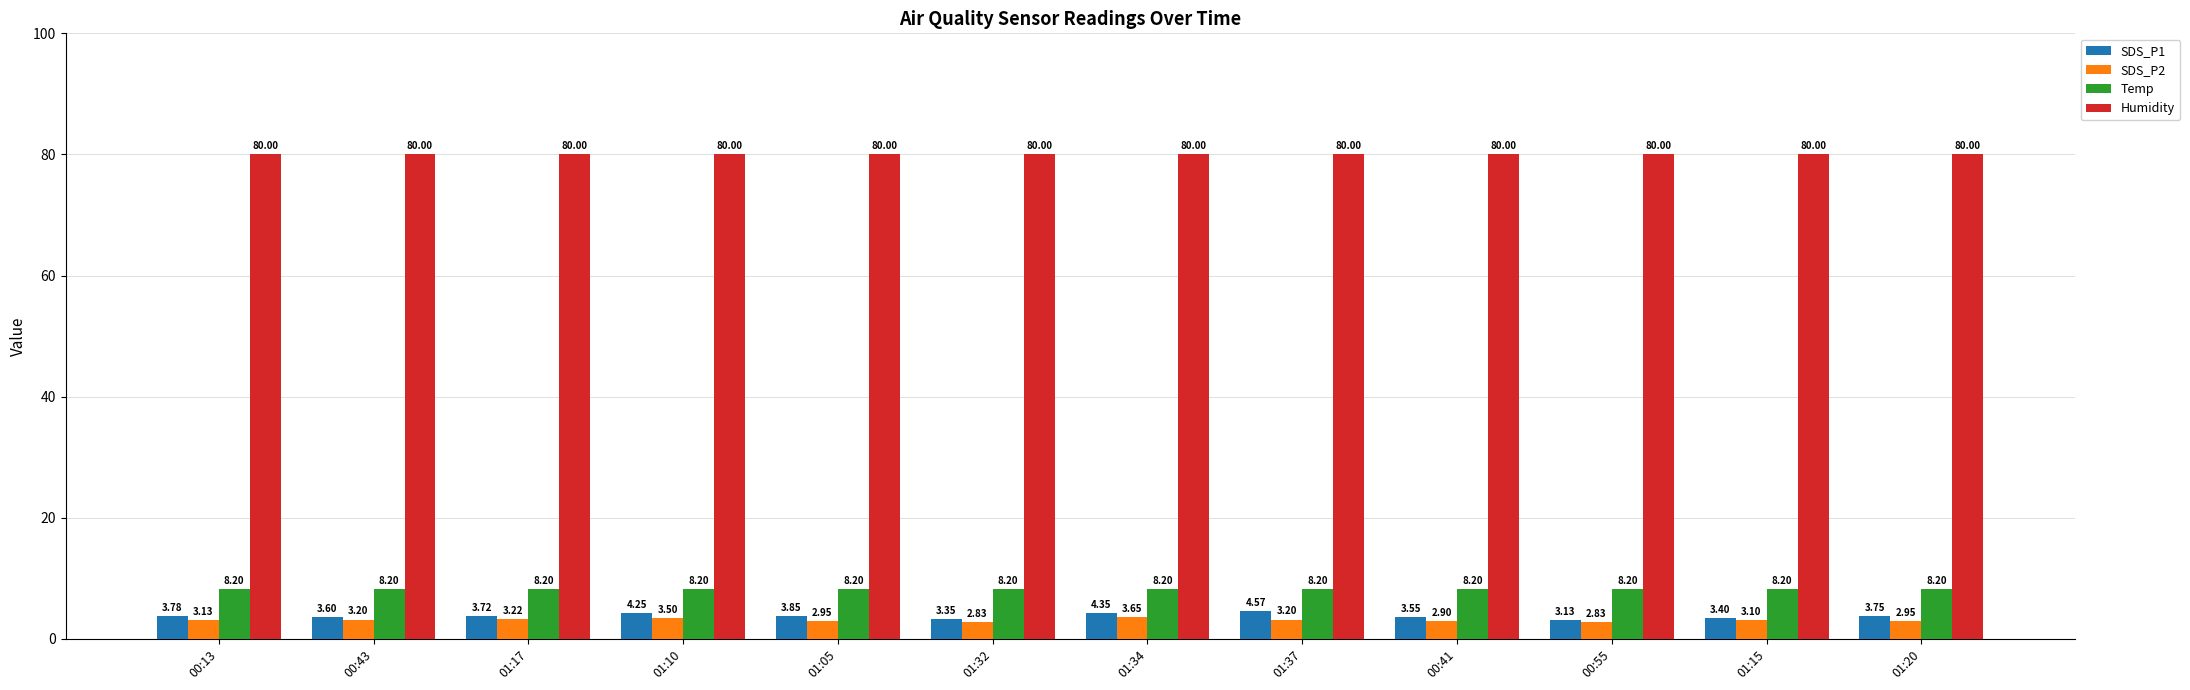

Rank the categories by SDS_P1 value from lowest to highest.

00:55, 01:32, 01:15, 00:41, 00:43, 01:17, 01:20, 00:13, 01:05, 01:10, 01:34, 01:37